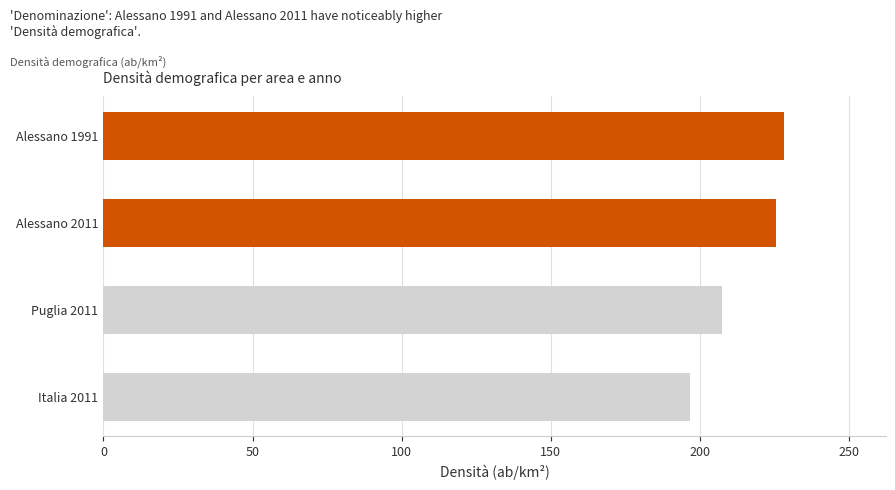

List the labels in order of value, smallest first.

Italia 2011, Puglia 2011, Alessano 2011, Alessano 1991